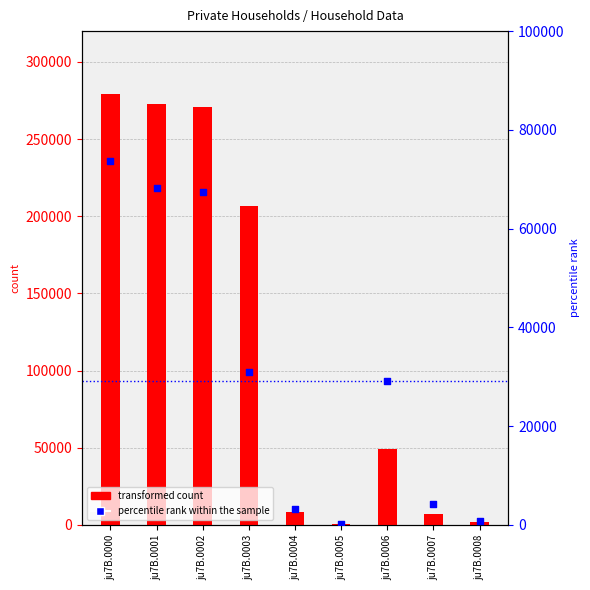

At which category is the sum across all series the highest?

ju7B.0000